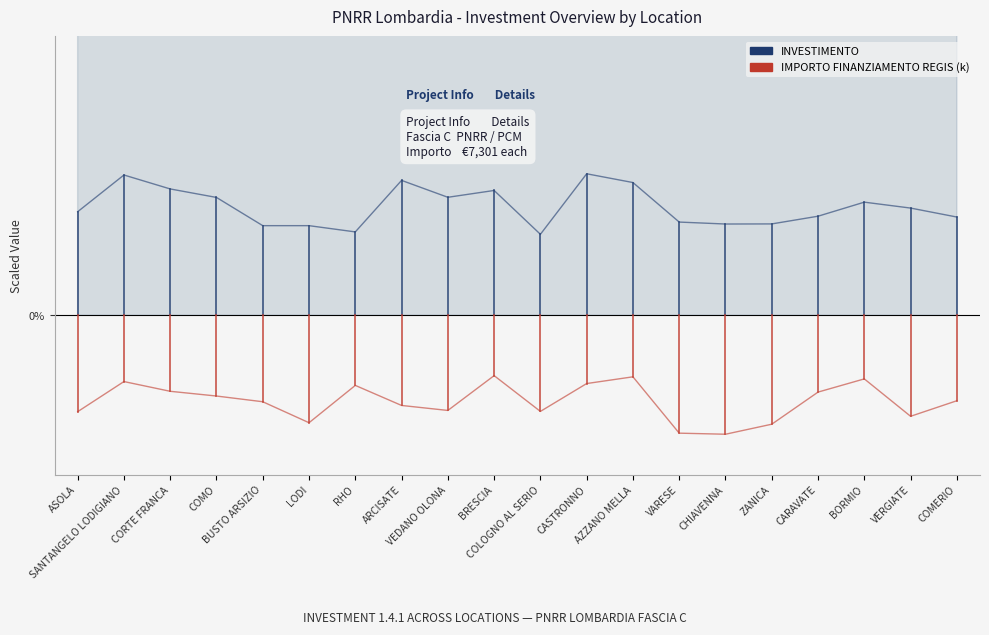

What are all the series names shown in the legend?

INVESTIMENTO, IMPORTO FINANZIAMENTO REGIS (k)